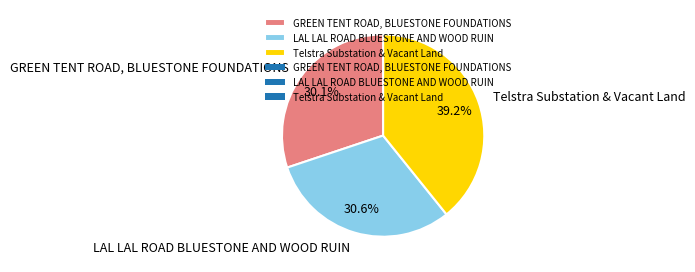

Rank the categories by value from lowest to highest.

GREEN TENT ROAD, BLUESTONE FOUNDATIONS, LAL LAL ROAD BLUESTONE AND WOOD RUIN, Telstra Substation & Vacant Land